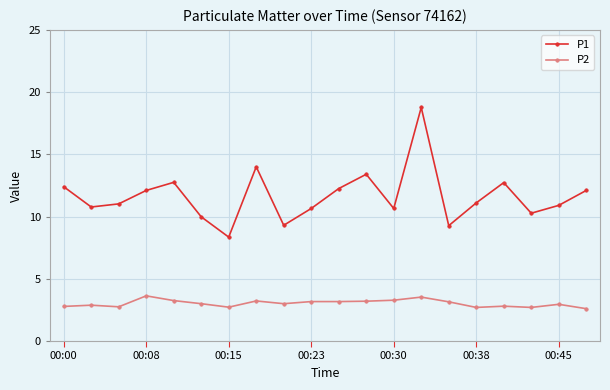

Rank the series by their average value, from lowest to highest.

P2, P1